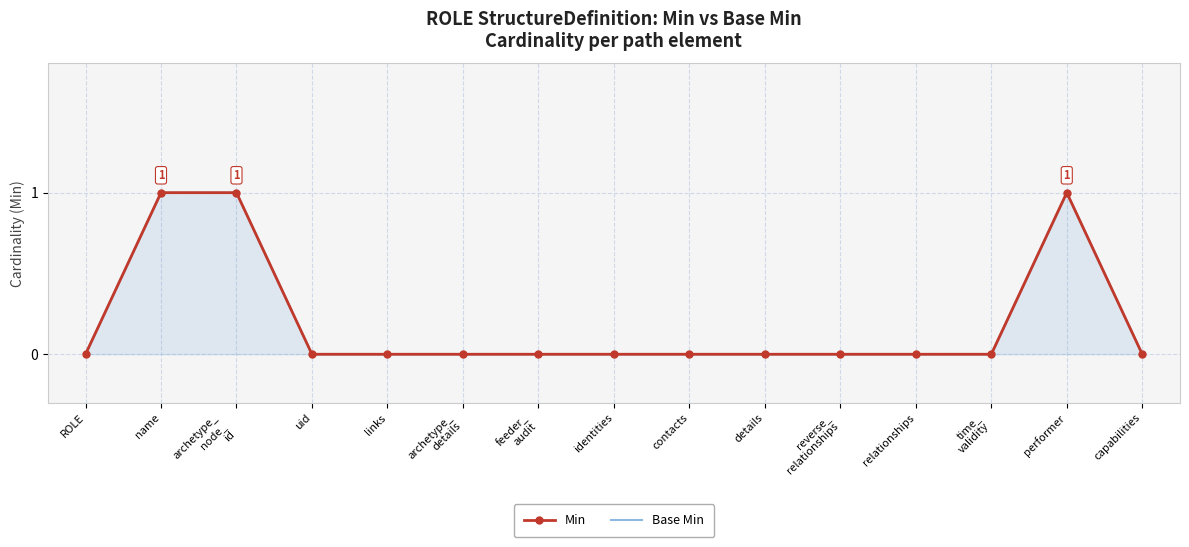

Where is Base Min nearest to the value 0?

ROLE